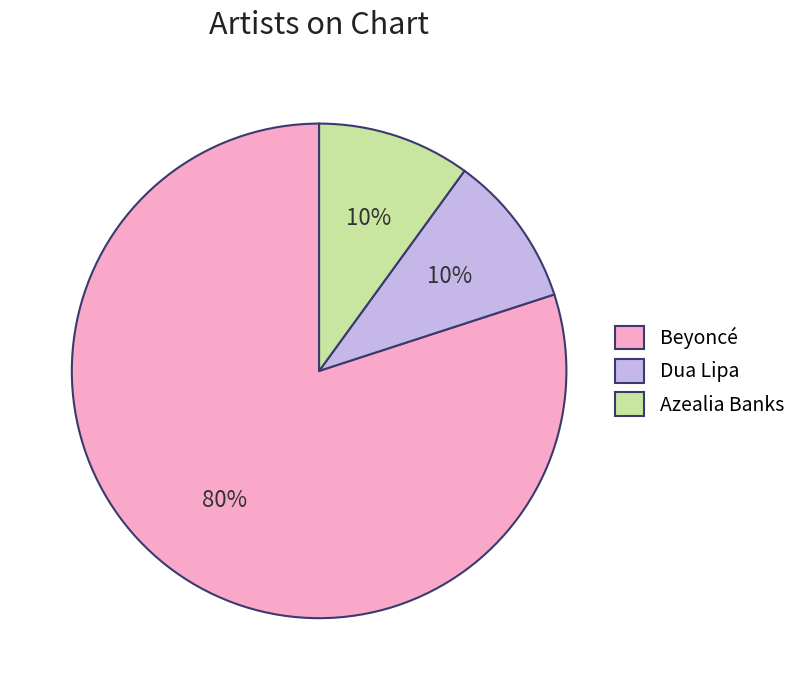

How many segments does this pie chart have?

3